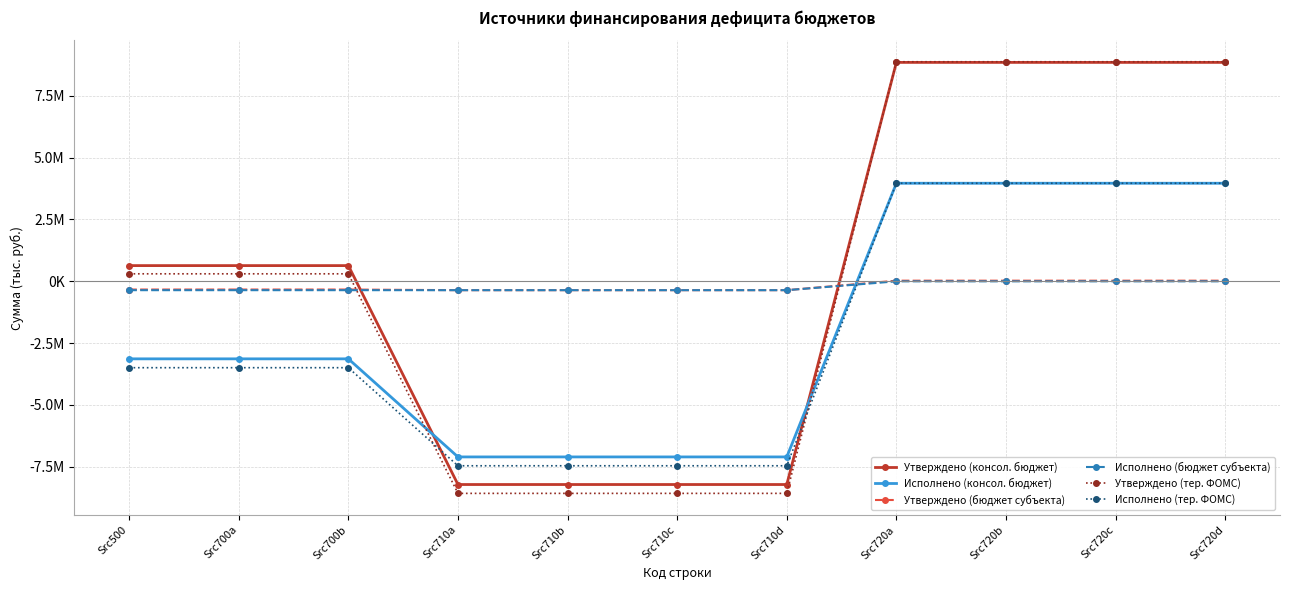

At which label is Исполнено (тер. ФОМС) closest to -1746133?

Src500